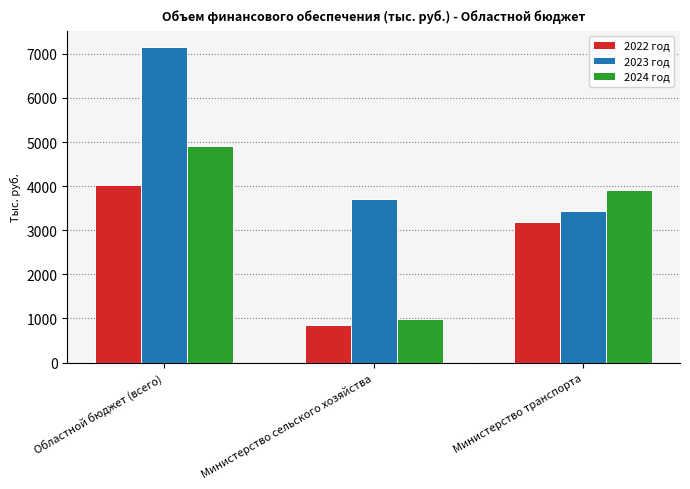

Reading right to left, extract all data points from this chart.

2022 год: 3182.1	847.9	4030.0
2023 год: 3446.3	3716.8	7163.1
2024 год: 3918.1	998.2	4916.3